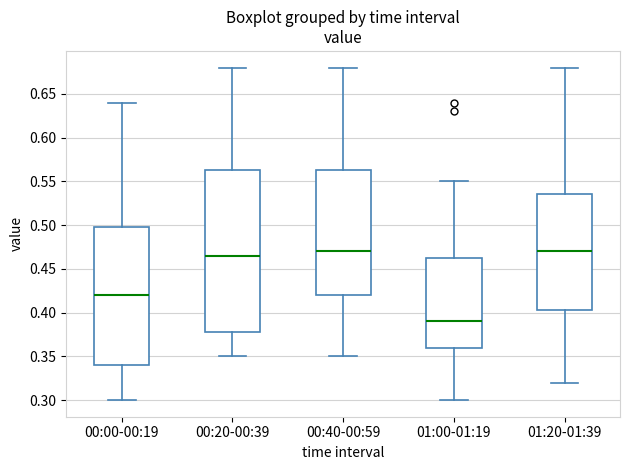

Reading left to right, transcribe this box plot: for each box, give where its median line is, the range the box spans, and where its two whiskers end, as read against the y-axis. The values are not printed on the chart, so give them approximately, as read against the axis.

00:00-00:19: median 0.420, box 0.340 to 0.500, whiskers 0.300 to 0.640
00:20-00:39: median 0.465, box 0.380 to 0.565, whiskers 0.350 to 0.680
00:40-00:59: median 0.470, box 0.420 to 0.565, whiskers 0.350 to 0.680
01:00-01:19: median 0.390, box 0.360 to 0.465, whiskers 0.300 to 0.550
01:20-01:39: median 0.470, box 0.405 to 0.535, whiskers 0.320 to 0.680